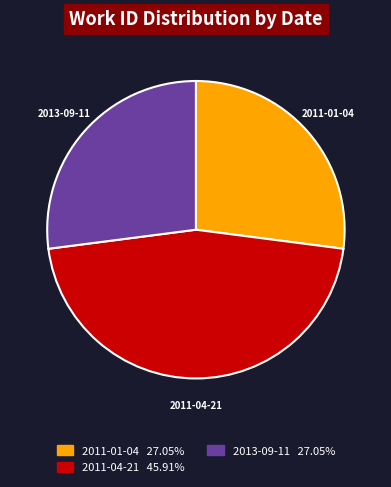

Does any single category account for the majority?

No